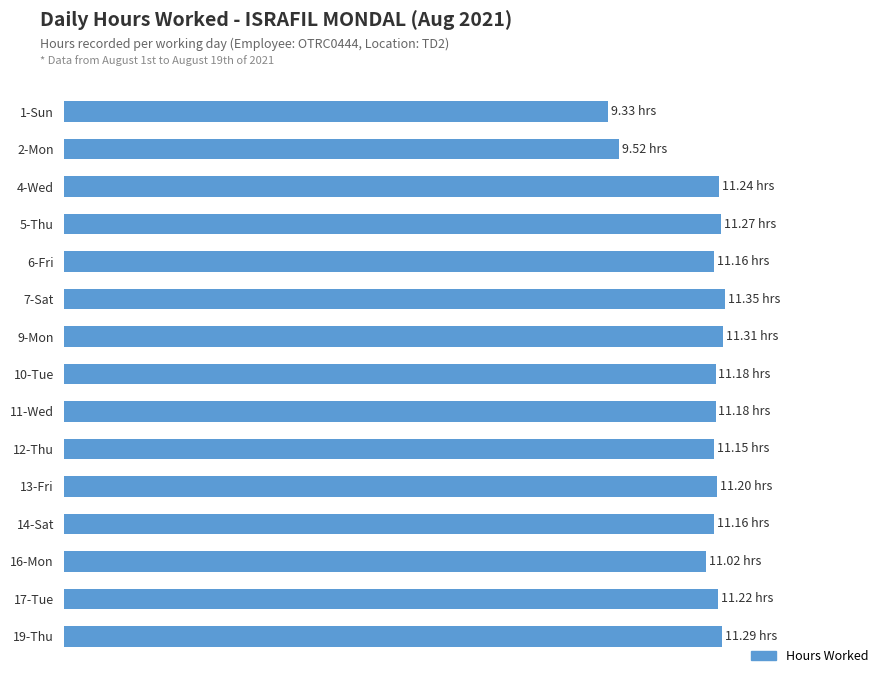

Are the bars grouped side by side (vs. stacked)?

No